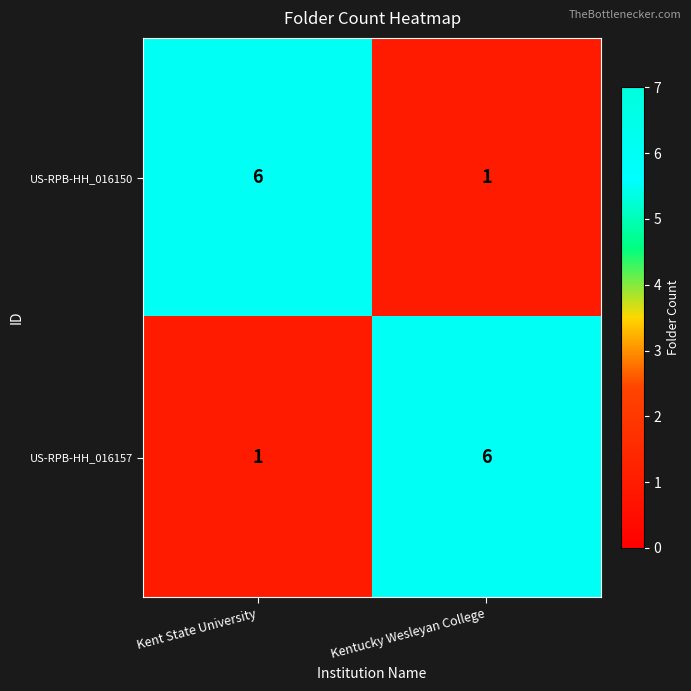

Rank the categories by US-RPB-HH_016150 value from lowest to highest.

Kentucky Wesleyan College, Kent State University